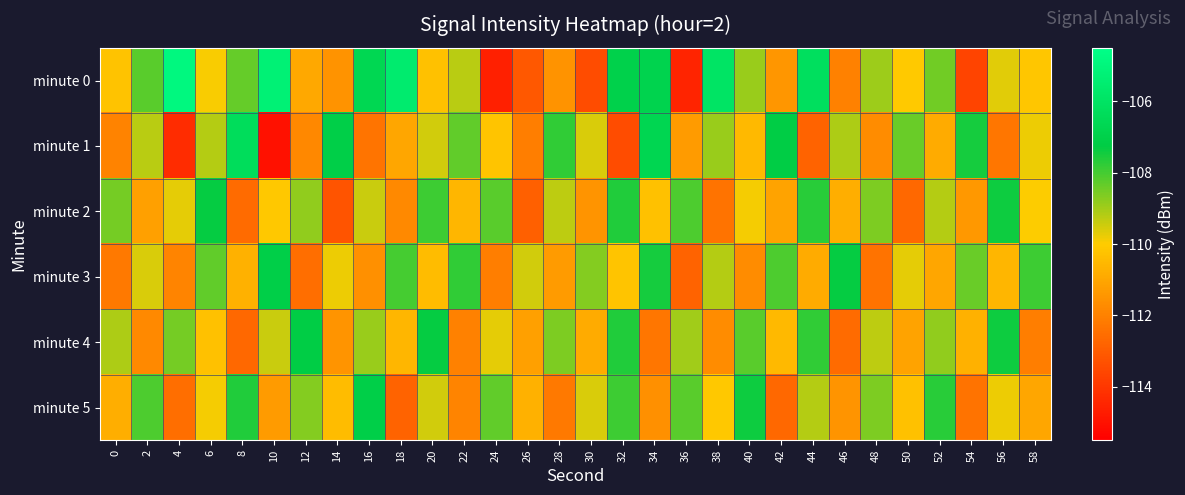

Reading left to right, list all the values displayed in this chart.

minute 0: 0=-110.3	2=-108.2	4=-104.9	6=-109.9	8=-108.3	10=-105.3	12=-111.0	14=-111.5	16=-106.6	18=-105.6	20=-110.3	22=-109.3	24=-114.6	26=-113.1	28=-111.5	30=-113.4	32=-107.0	34=-106.9	36=-114.5	38=-105.9	40=-108.9	42=-111.4	44=-106.2	46=-112.0	48=-108.9	50=-110.1	52=-108.5	54=-113.6	56=-109.7	58=-110.1
minute 1: 0=-111.9	2=-109.2	4=-114.3	6=-109.2	8=-106.3	10=-115.0	12=-111.8	14=-107.1	16=-112.3	18=-111.0	20=-109.5	22=-108.3	24=-110.2	26=-112.1	28=-107.8	30=-109.6	32=-113.4	34=-106.7	36=-111.3	38=-108.9	40=-110.5	42=-107.2	44=-112.8	46=-109.1	48=-111.7	50=-108.4	52=-110.9	54=-107.5	56=-112.3	58=-109.8
minute 2: 0=-108.5	2=-111.2	4=-109.7	6=-107.3	8=-112.6	10=-110.1	12=-108.8	14=-113.2	16=-109.4	18=-111.8	20=-107.9	22=-110.6	24=-108.2	26=-112.9	28=-109.3	30=-111.5	32=-107.6	34=-110.3	36=-108.1	38=-112.4	40=-109.9	42=-111.1	44=-107.7	46=-110.8	48=-108.6	50=-112.7	52=-109.2	54=-111.4	56=-107.4	58=-110.0
minute 3: 0=-112.2	2=-109.6	4=-111.9	6=-108.3	8=-110.7	10=-107.1	12=-112.5	14=-109.8	16=-111.6	18=-108.0	20=-110.4	22=-107.8	24=-112.1	26=-109.5	28=-111.3	30=-108.7	32=-110.2	34=-107.5	36=-112.8	38=-109.2	40=-111.7	42=-108.1	44=-110.9	46=-107.3	48=-112.4	50=-109.7	52=-111.0	54=-108.4	56=-110.6	58=-107.9
minute 4: 0=-109.1	2=-111.8	4=-108.5	6=-110.3	8=-112.7	10=-109.4	12=-107.2	14=-111.5	16=-108.9	18=-110.6	20=-107.3	22=-112.0	24=-109.7	26=-111.2	28=-108.6	30=-110.9	32=-107.6	34=-112.3	36=-109.0	38=-111.7	40=-108.2	42=-110.5	44=-107.8	46=-112.6	48=-109.3	50=-111.1	52=-108.8	54=-110.7	56=-107.4	58=-112.1
minute 5: 0=-110.8	2=-108.1	4=-112.5	6=-109.9	8=-107.6	10=-111.3	12=-108.7	14=-110.4	16=-107.1	18=-112.8	20=-109.5	22=-111.9	24=-108.3	26=-110.7	28=-112.2	30=-109.6	32=-107.9	34=-111.6	36=-108.2	38=-110.1	40=-107.4	42=-112.7	44=-109.2	46=-111.5	48=-108.6	50=-110.3	52=-107.7	54=-112.4	56=-109.8	58=-111.0